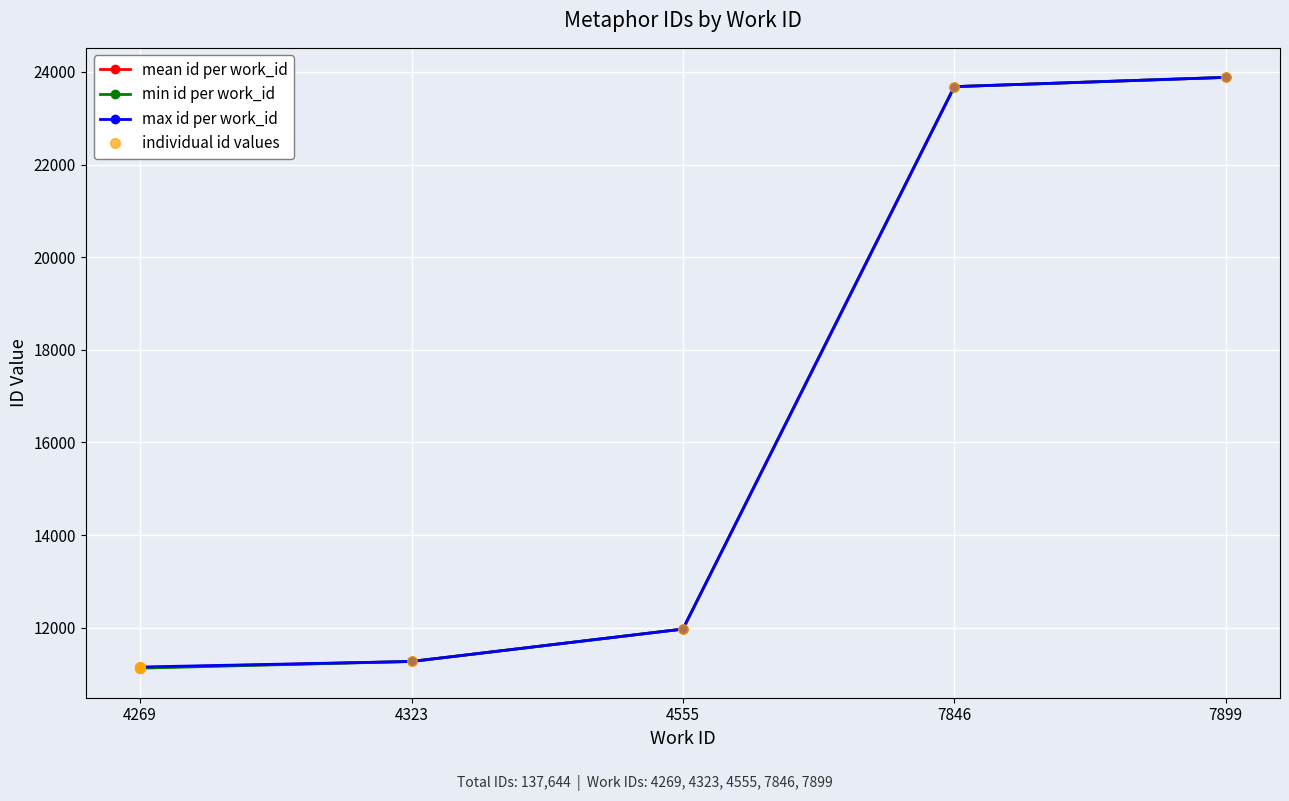

Is it true that the value at 4269 is 11127?

True